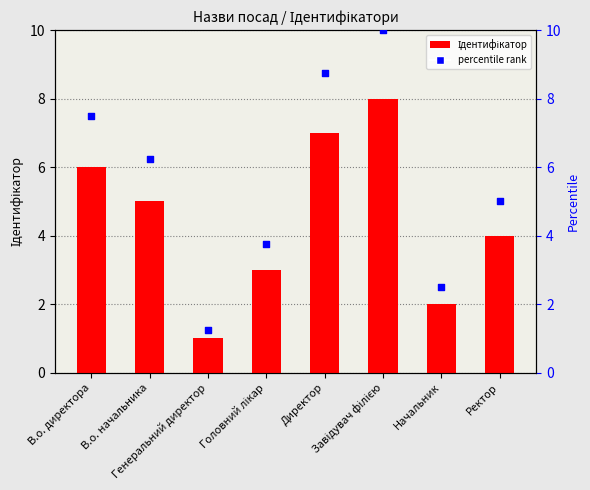

At which category is the sum across all series the highest?

Завідувач філією